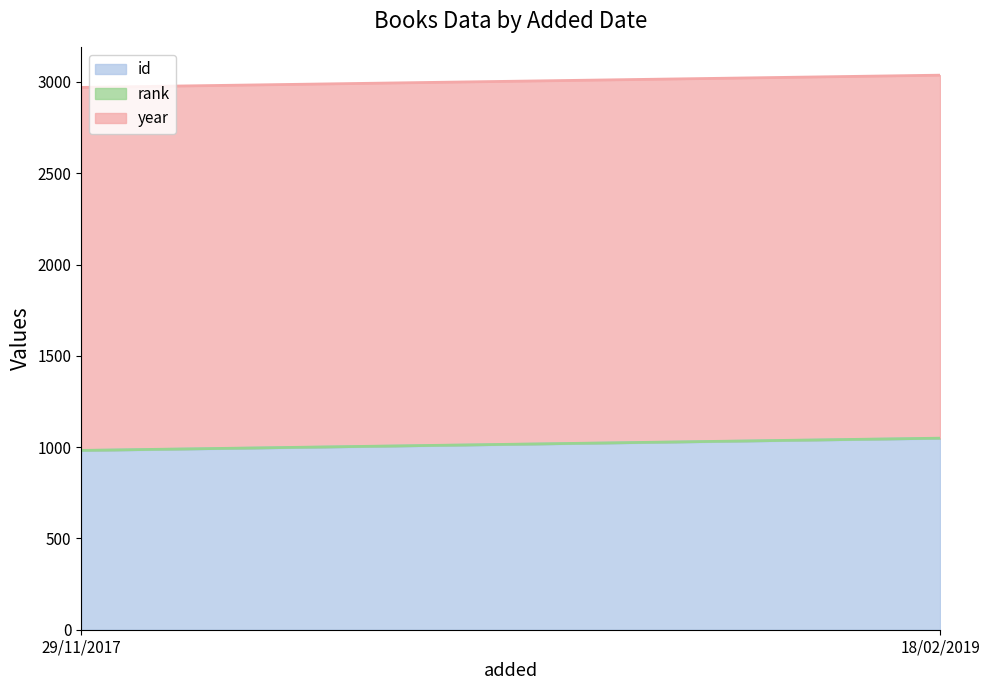

Which series has the largest total across all categories?

year